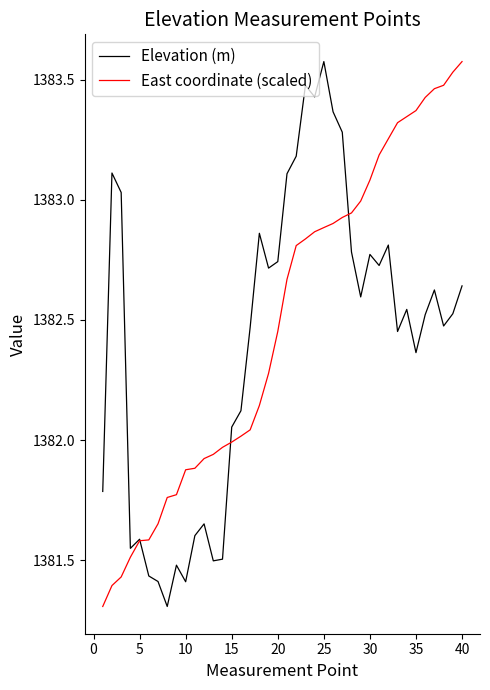

True or false: East coordinate (scaled) has more than 0 interior local peaks.

False